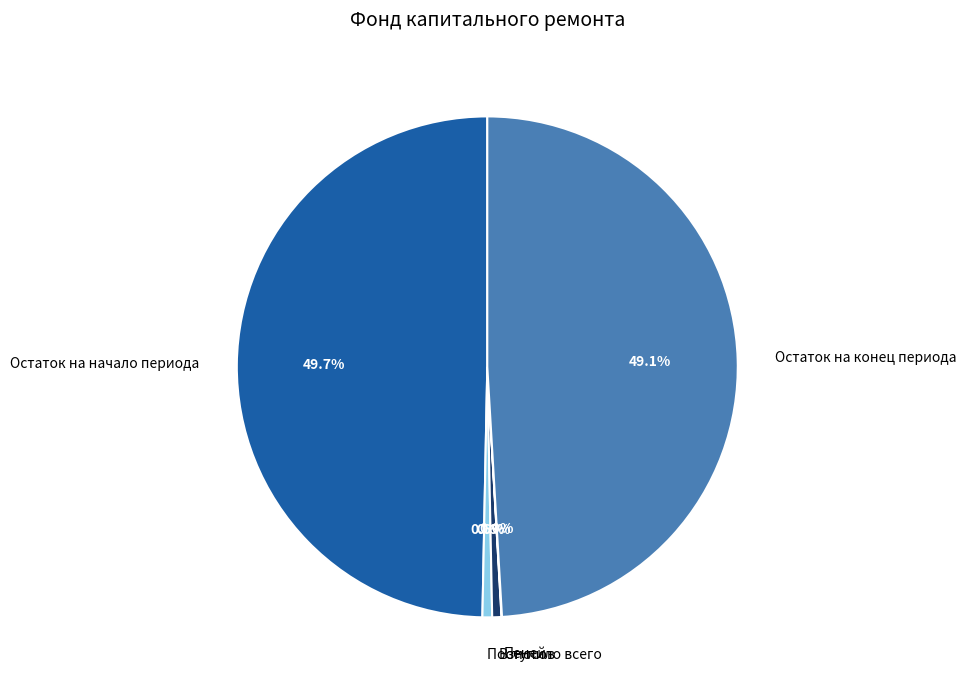

Does Поступило всего account for over 50% of the chart?

No